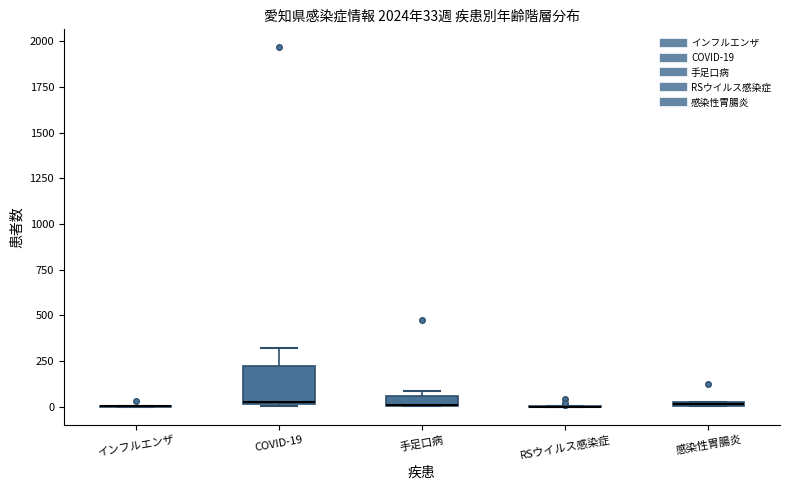

Which box is the tallest, from its lower edge to its upper edge?

COVID-19